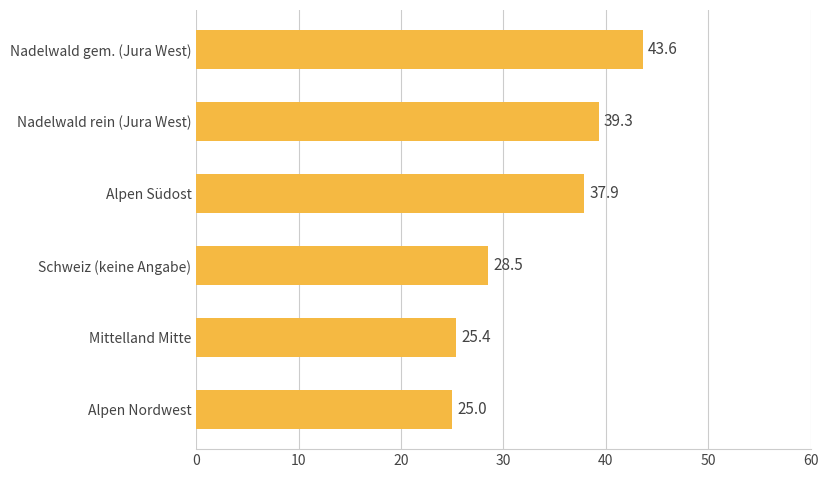

How many bars are there in total?

6